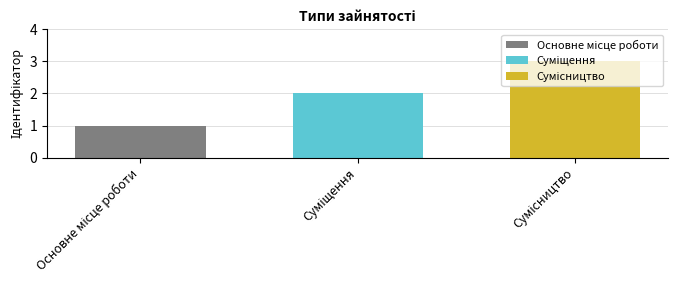

What is the greatest value displayed?

3